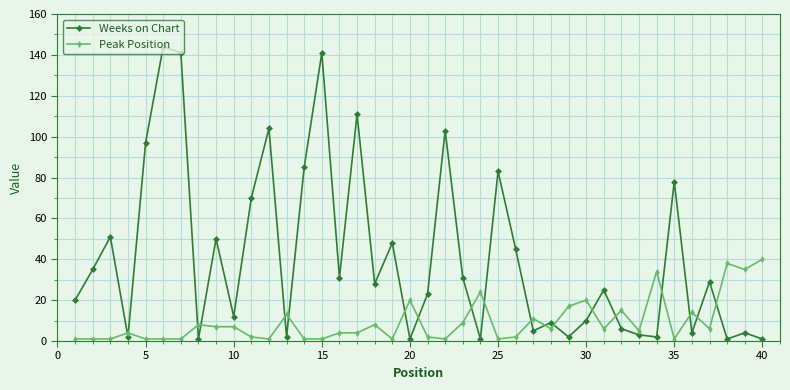

Which series has the widest spread of values?

Weeks on Chart